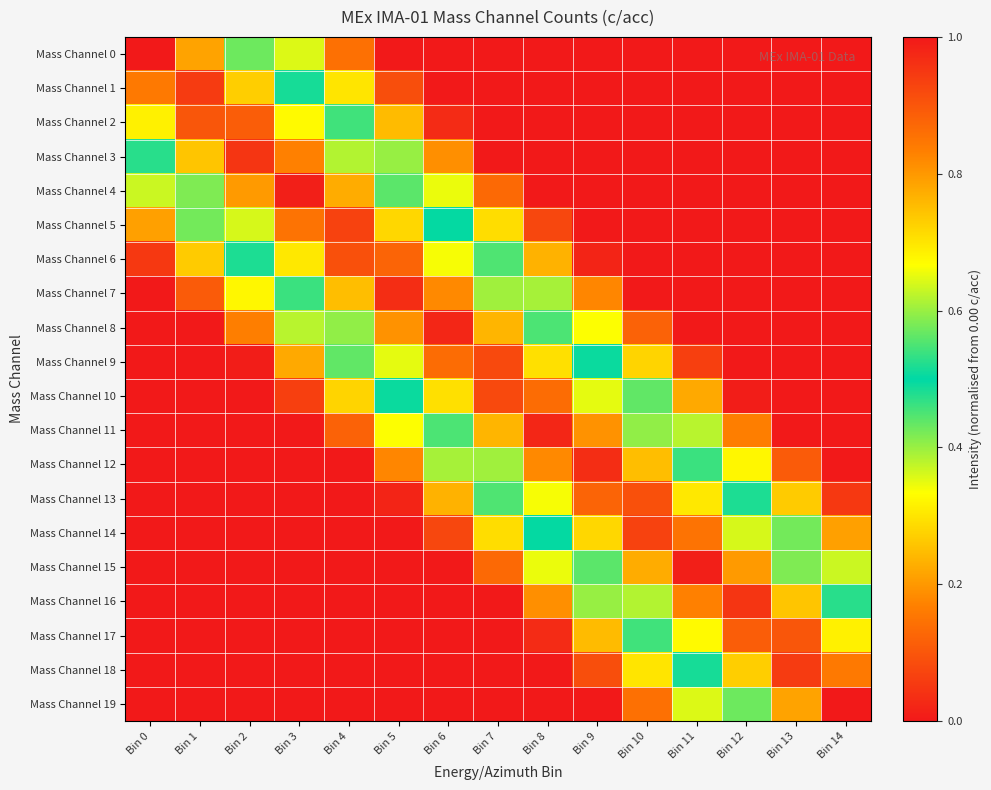

Which label corresponds to the smallest value in the chart?

Bin 5